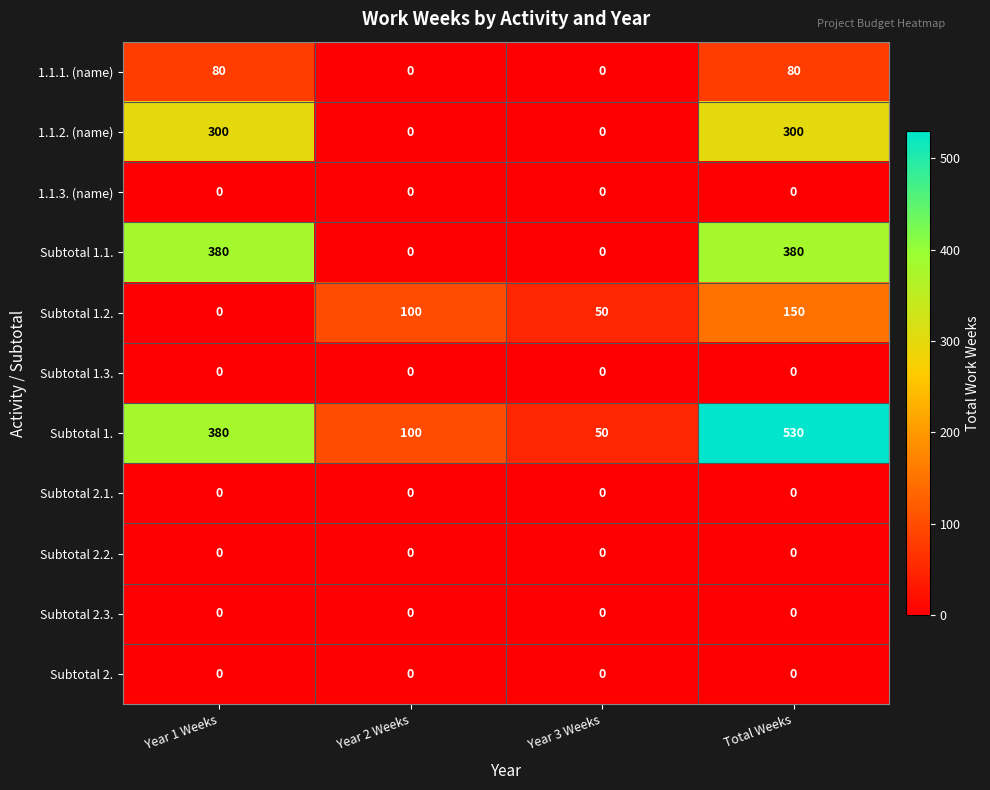

Which series has the widest spread of values?

Subtotal 1.